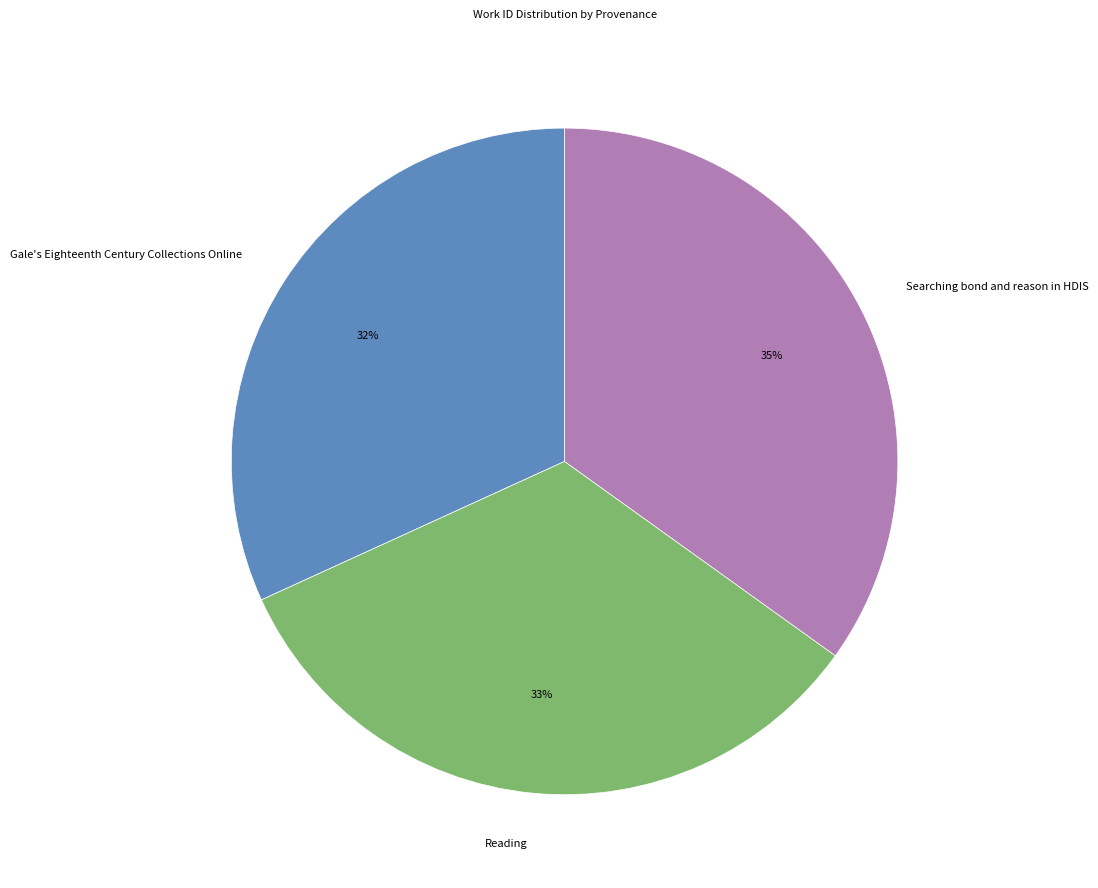

True or false: Gale's Eighteenth Century Collections Online accounts for 32% of the total.

True